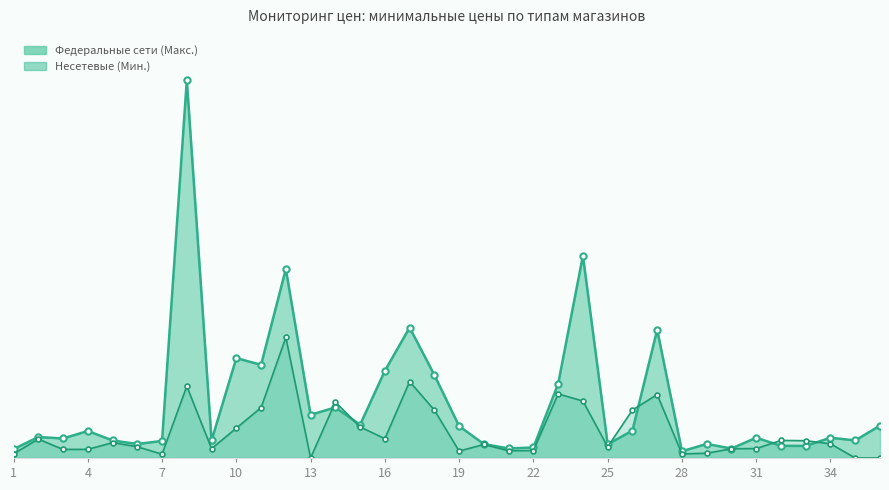

Is the value of Федеральные сети (Мин.) at 14 greater than the value of Несетевые (Мин.) at 14?

No